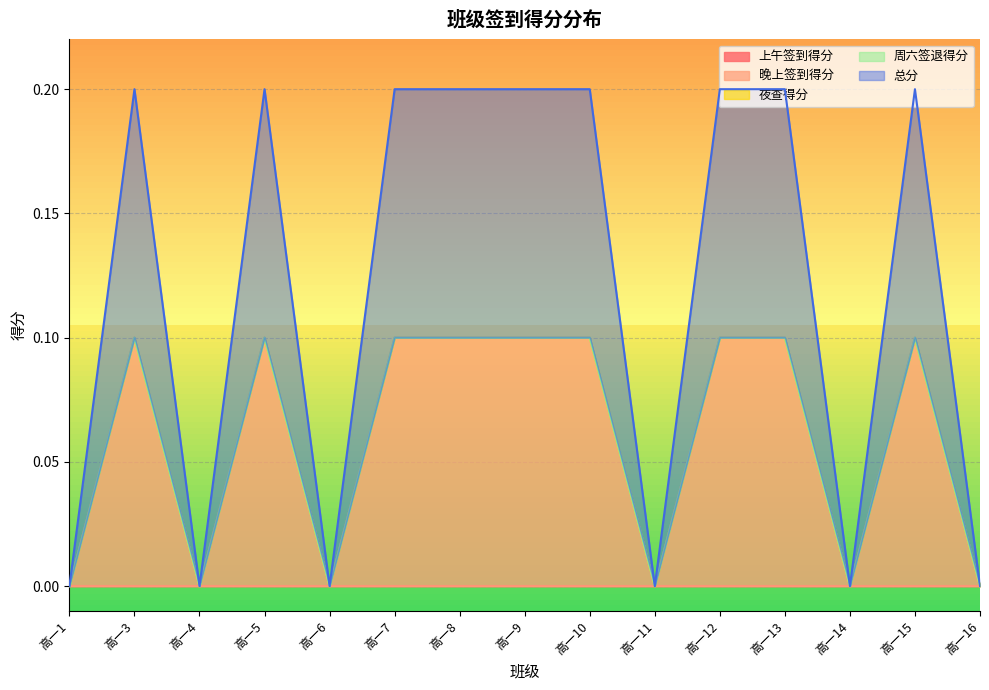

Is the value of 上午签到得分 at 高一9 greater than the value of 夜查得分 at 高一16?

No